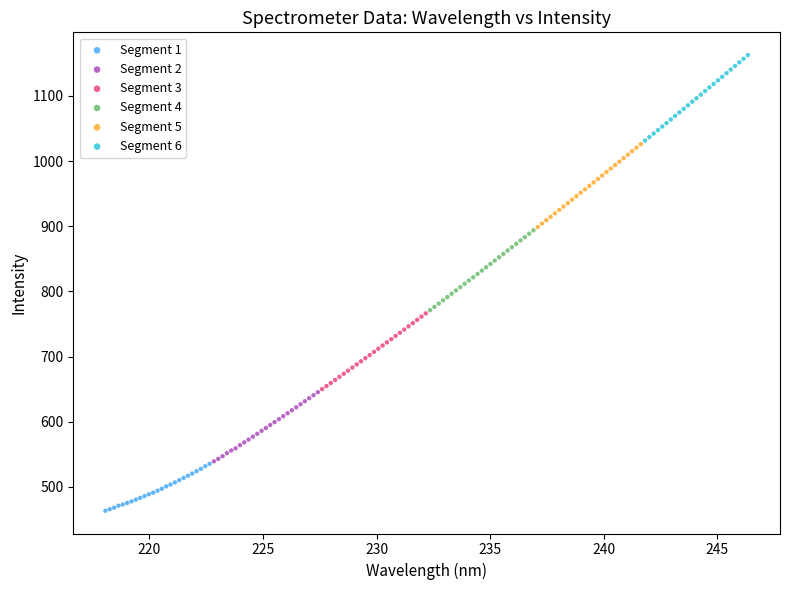

Which series contains the lowest Y value?

Segment 1